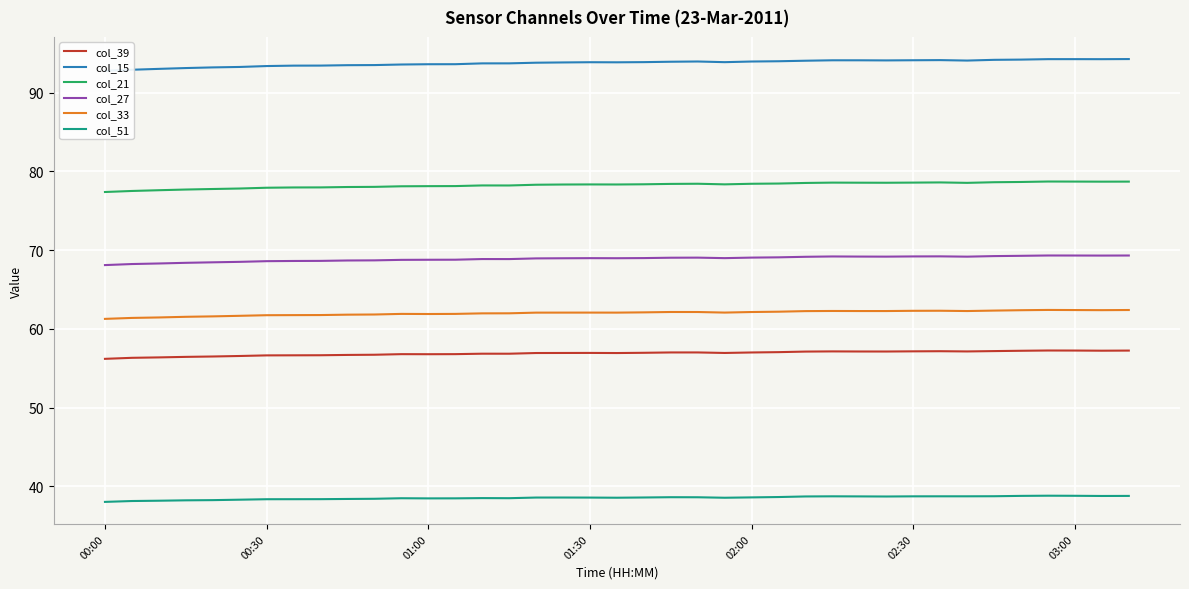

Which label corresponds to the smallest value in the chart?

00:00